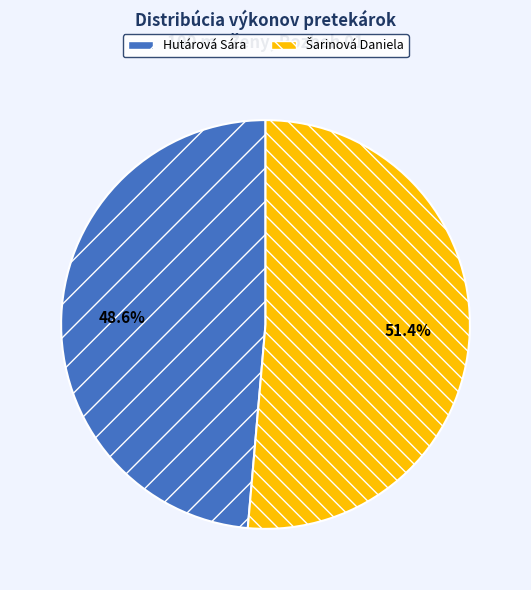

Which slice is the smallest?

Hutárová Sára